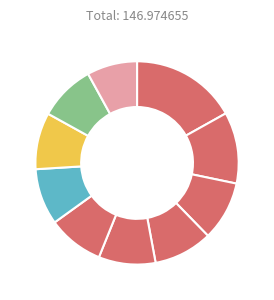

How many slices are in this pie chart?

10